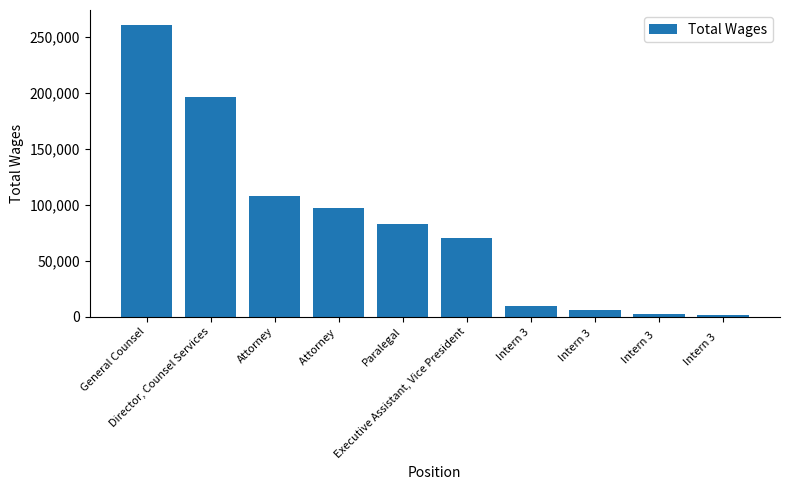

What is the change in value from General Counsel to Intern 3?

-251941